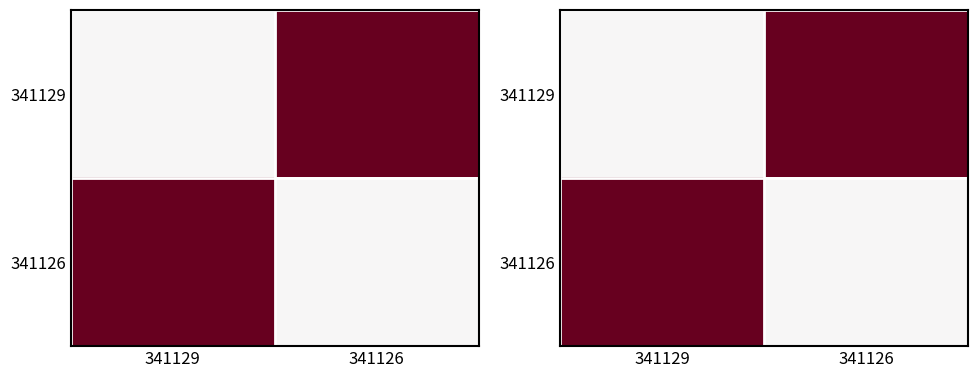

Is the value of 341129 at 341126 greater than the value of 341126 at 341126?

Yes